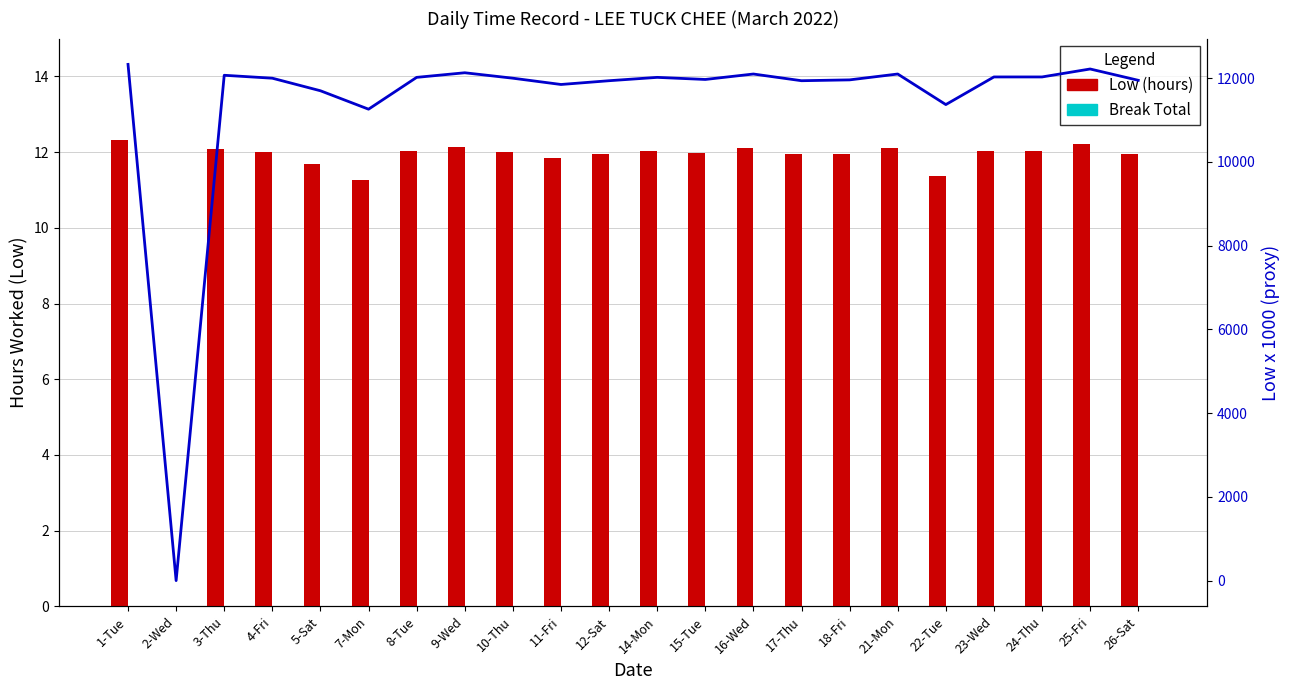

What position from the left is 25-Fri?

21